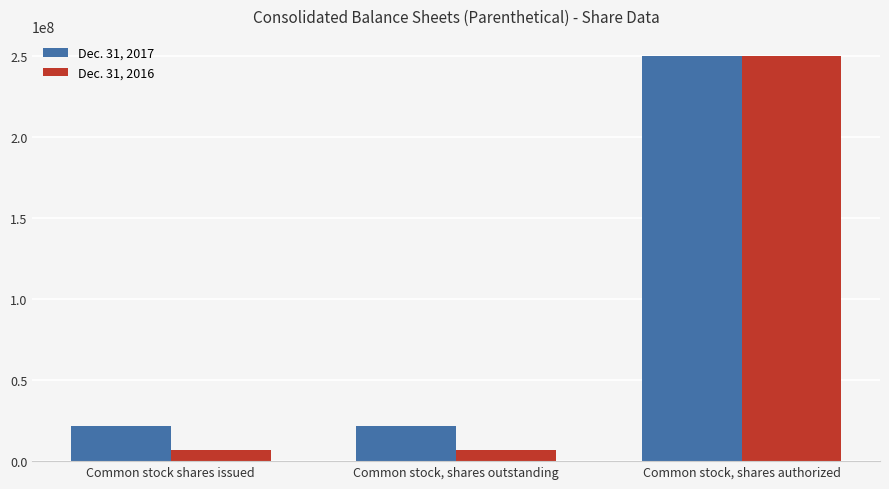

The Dec. 31, 2017 series shows 332000762 at Common stock, shares authorized. True or false?

False